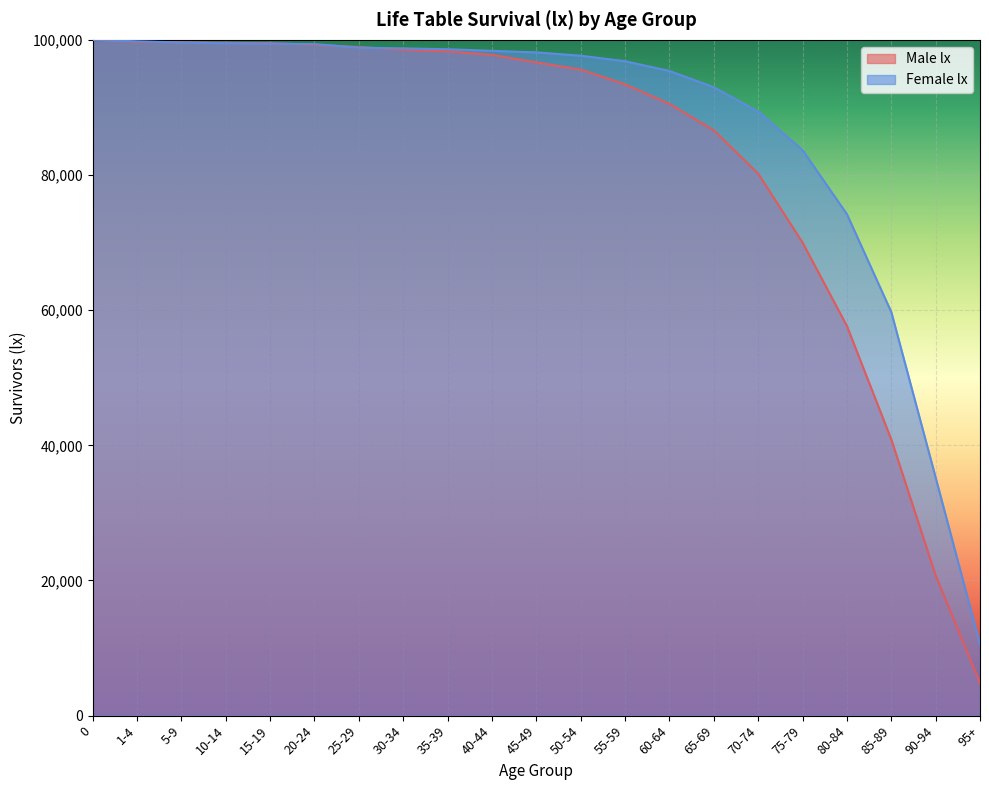

What is the maximum value shown in the chart?

100000